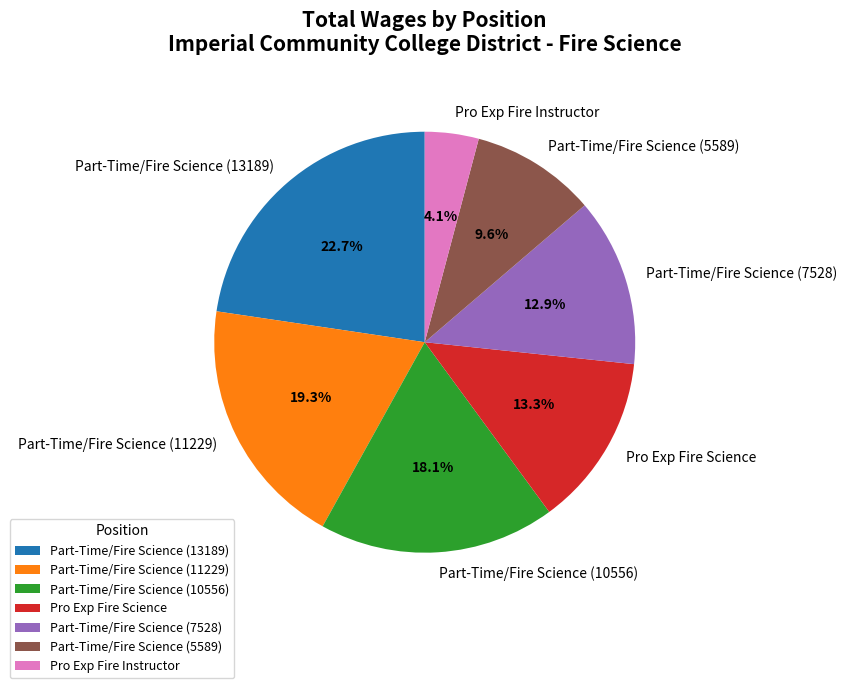

Combined, do Part-Time/Fire Science (11229) and Part-Time/Fire Science (13189) account for over 50%?

No